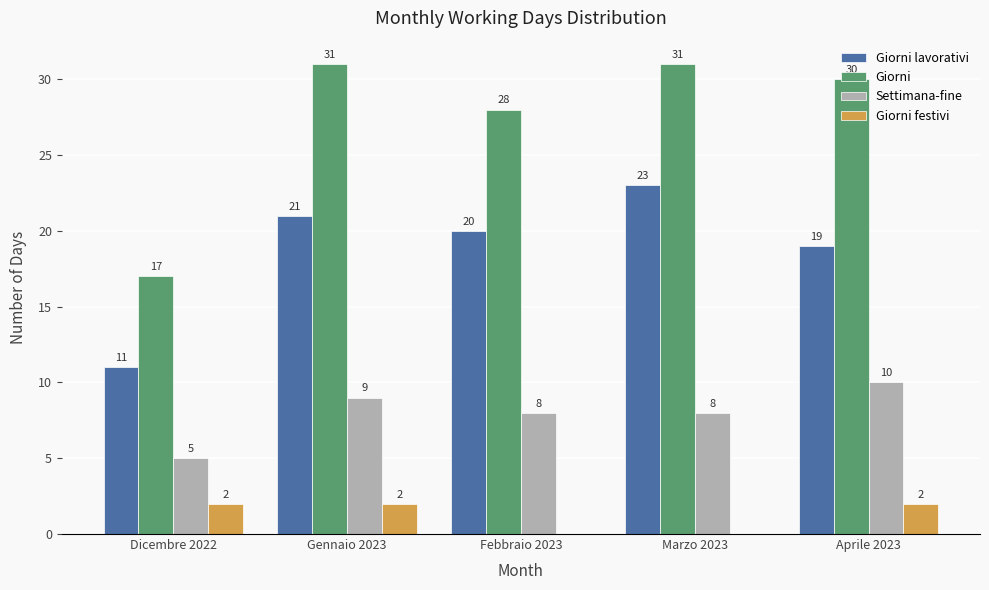

What is the difference between the Giorni lavorativi values at Dicembre 2022 and Gennaio 2023?

10